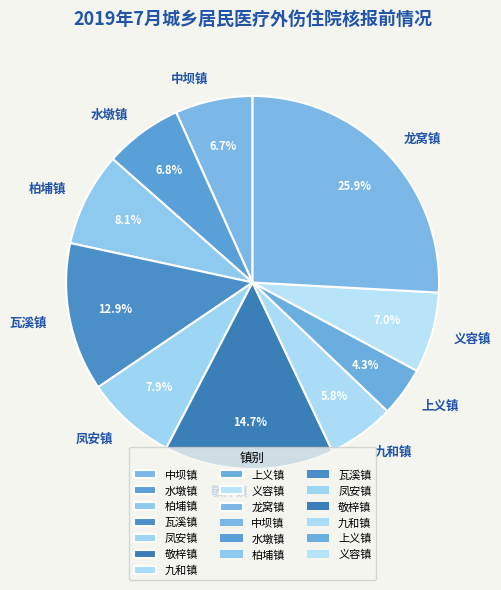

To the nearest percent, what percentage of the pie is 龙窝镇?

26%